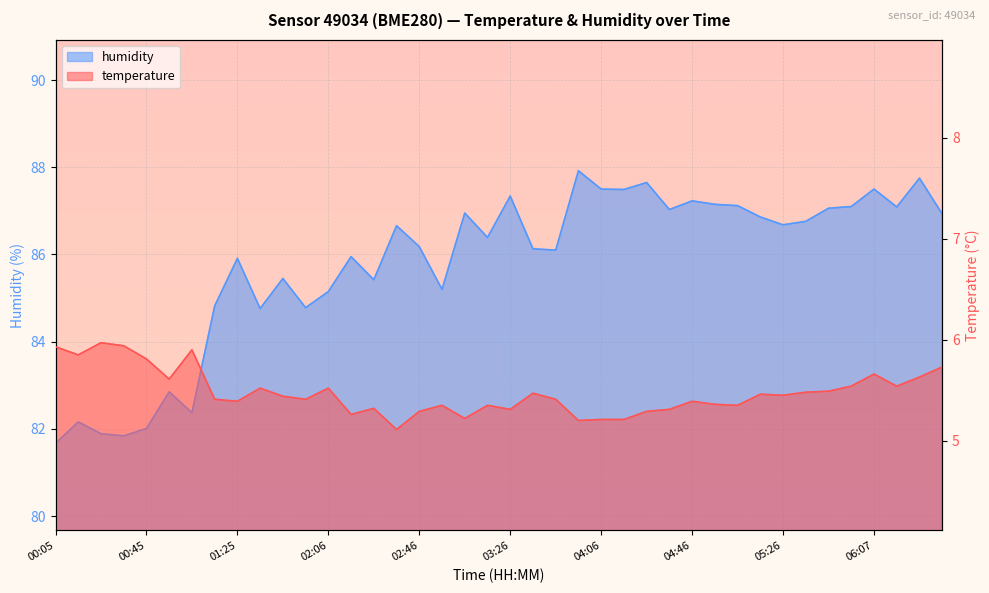

How many lines are shown in the chart?

2